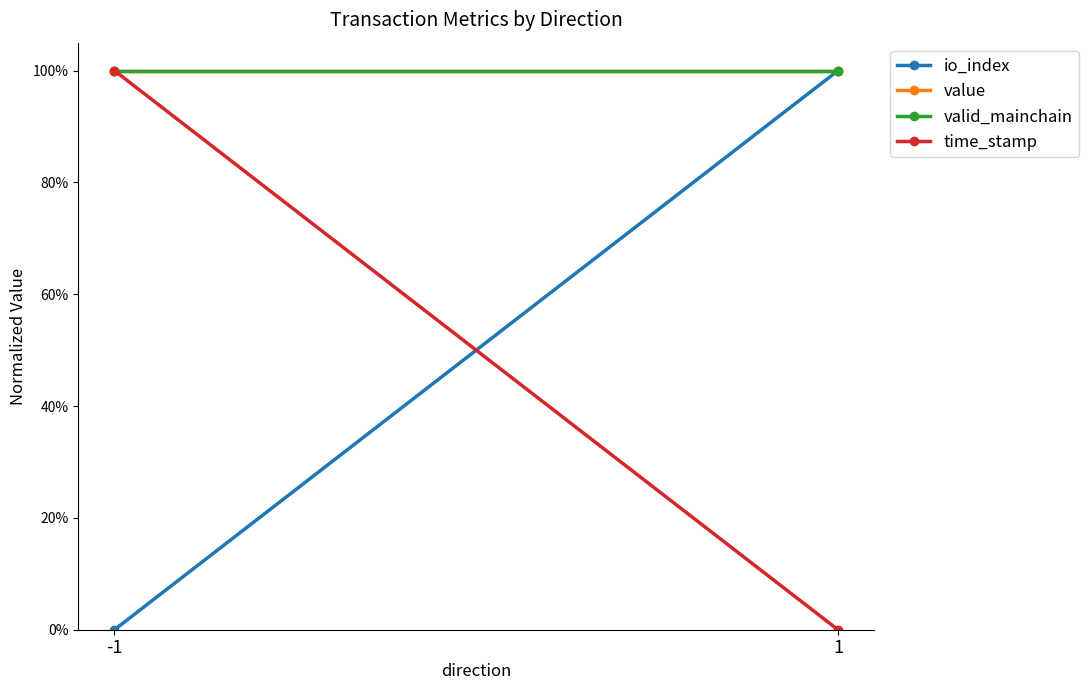

How many data points in io_index are less than 1?

1